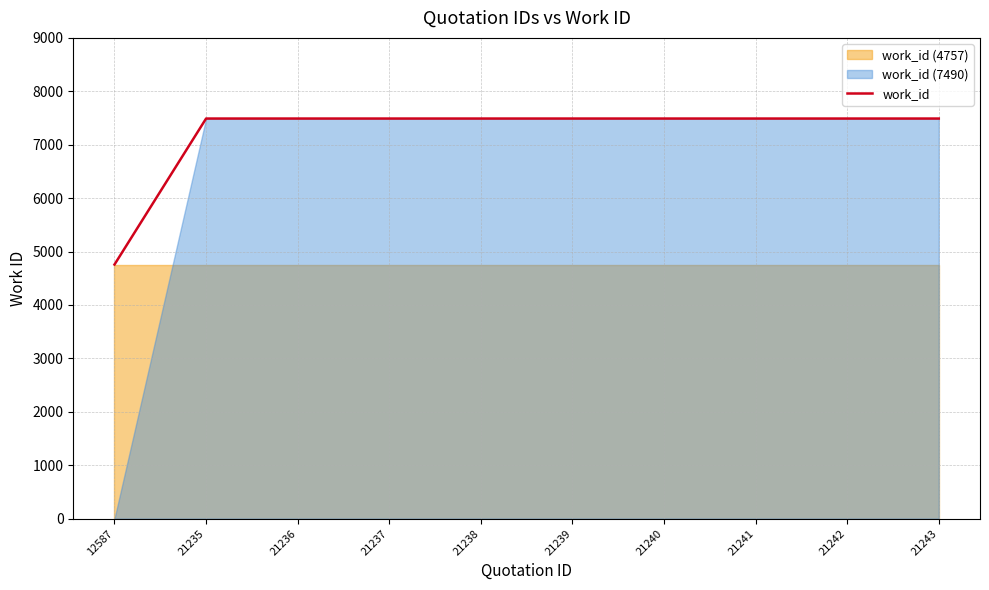

True or false: the data shows 7490 at 21240.

True